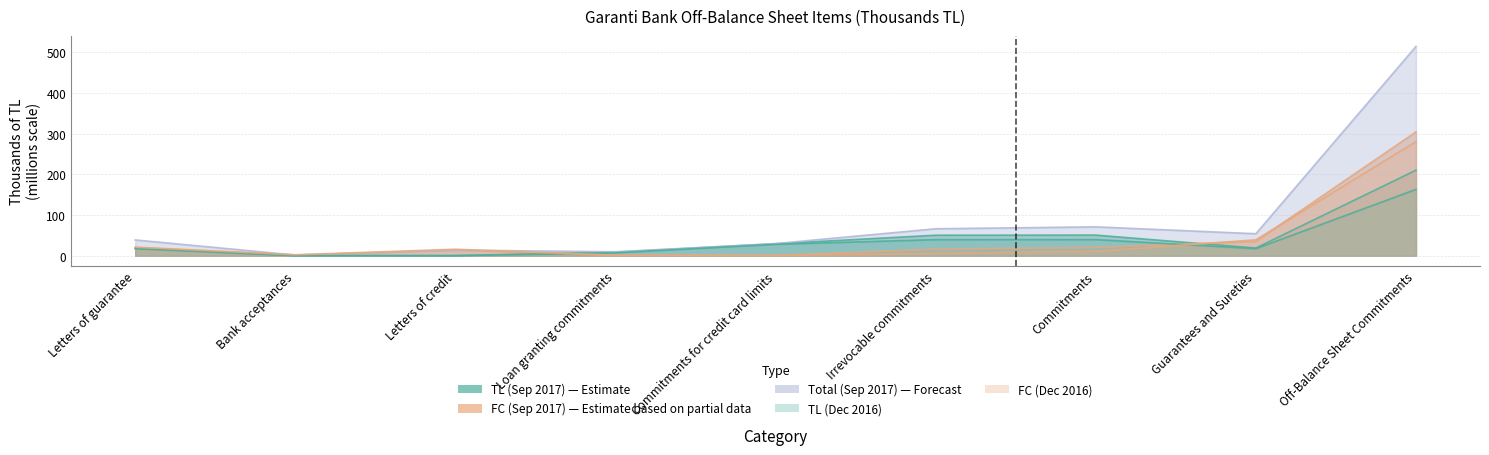

Where is the first local maximum for Total (Sep 2017)?

Letters of credit